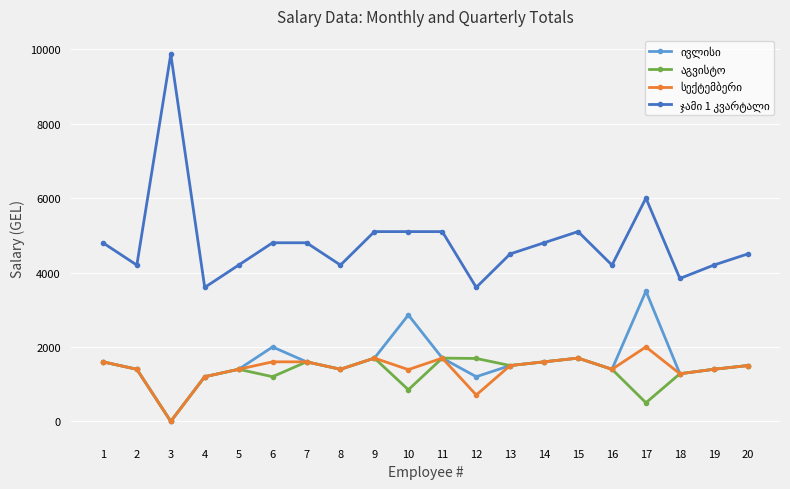

What is the greatest value displayed?

9866.7